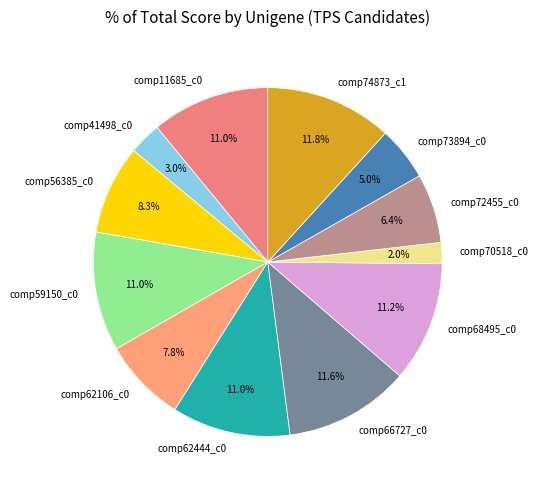

What is the total percentage of comp56385_c0 and comp59150_c0?

19.3%